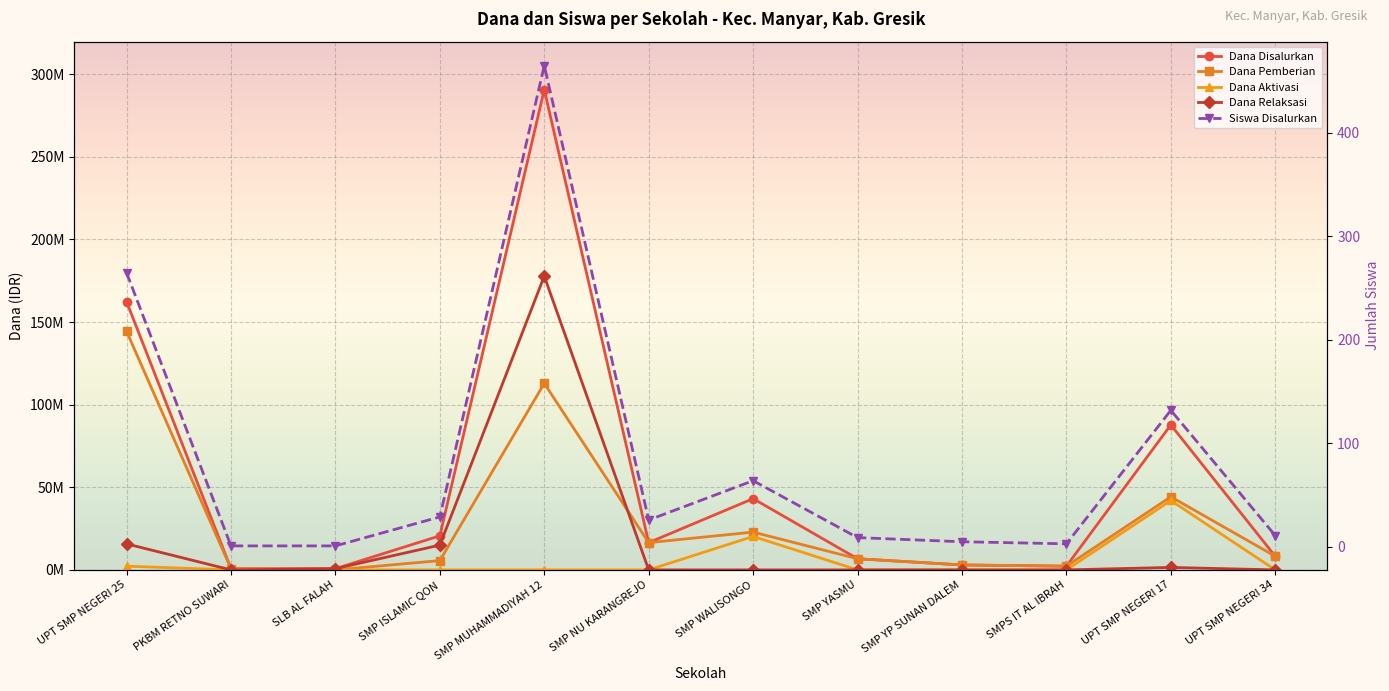

Does the chart display data point markers on the line(s)?

Yes